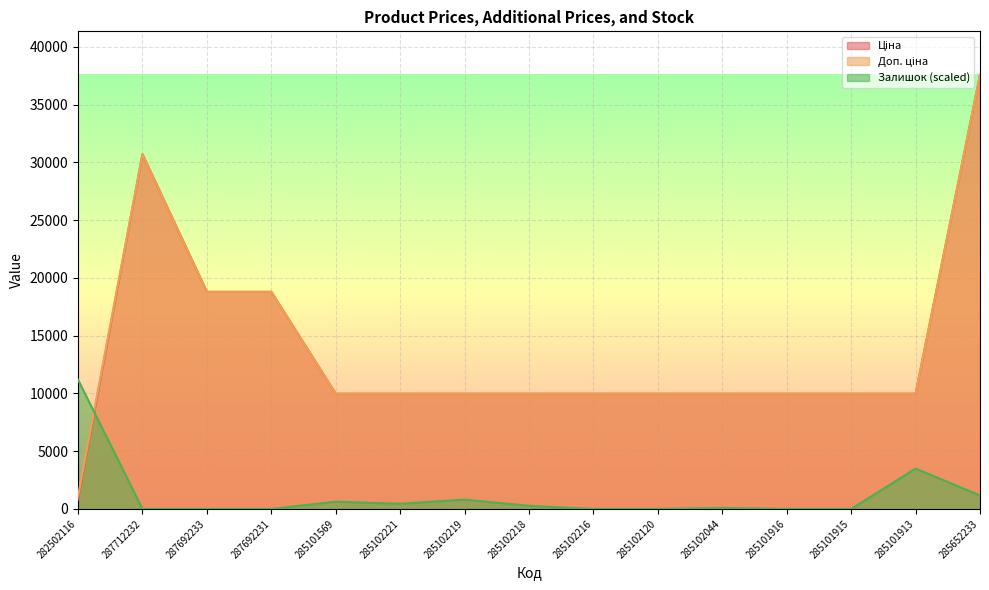

What is the spread (max minus min) of values at 287692231?

18796.8